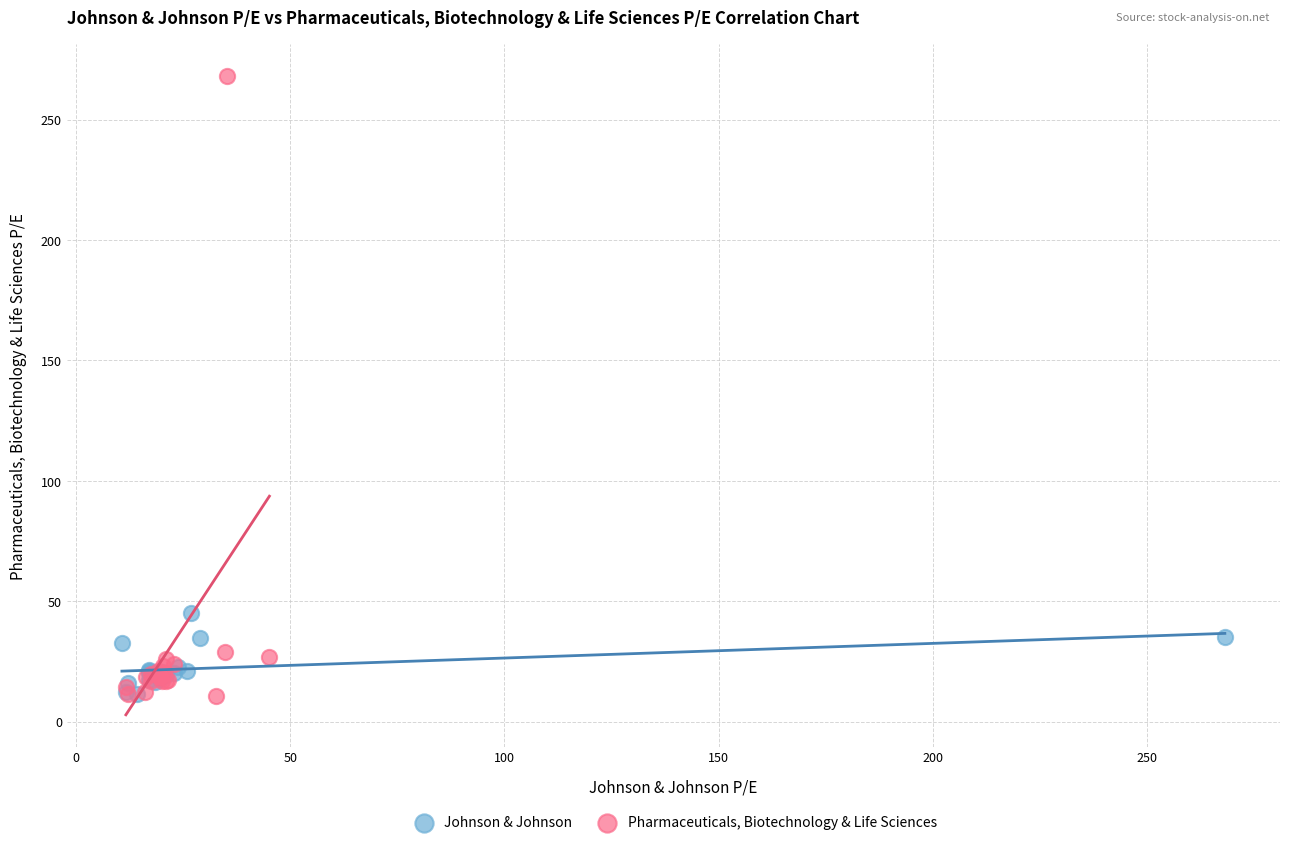

Which series contains the highest Y value?

Pharmaceuticals, Biotechnology & Life Sciences